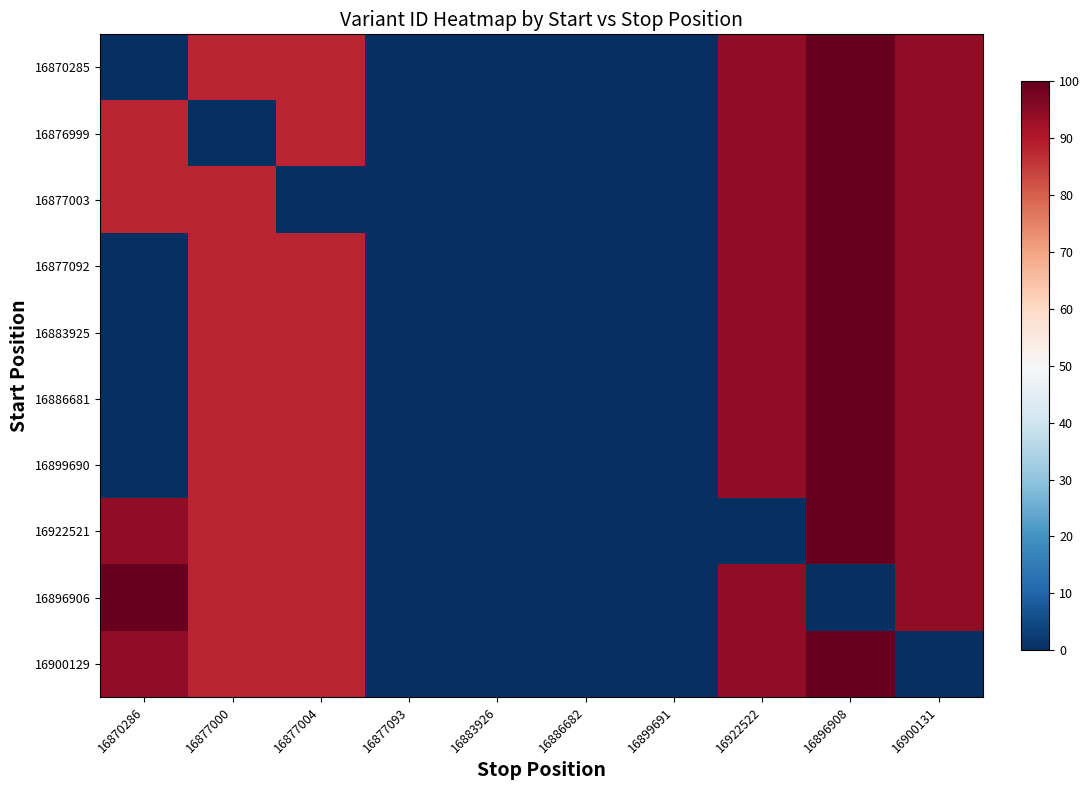

At which category does the chart reach its peak across all series?

16896908